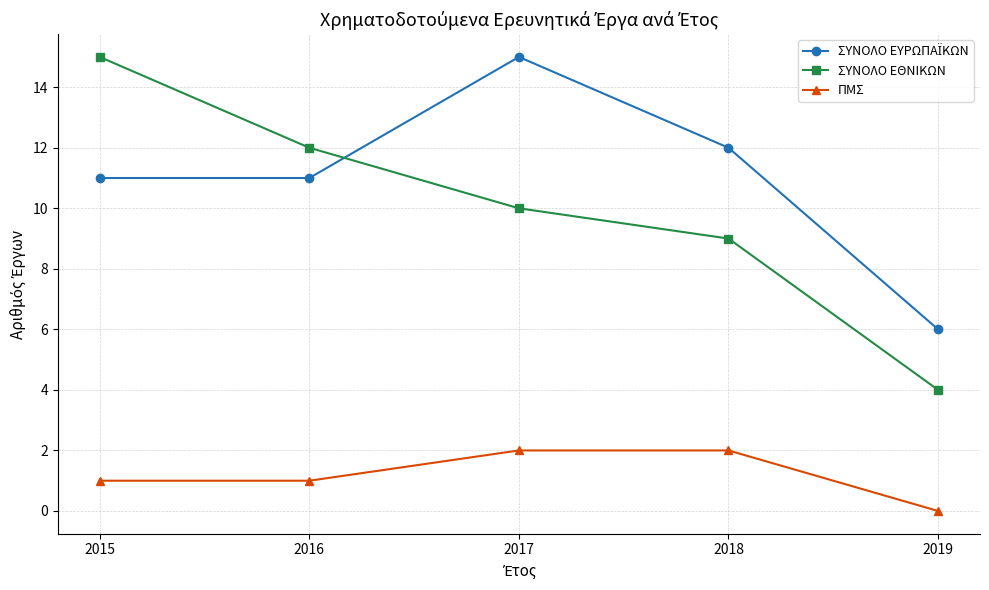

True or false: ΠΜΣ and ΣΥΝΟΛΟ ΕΘΝΙΚΩΝ cross at least once.

False